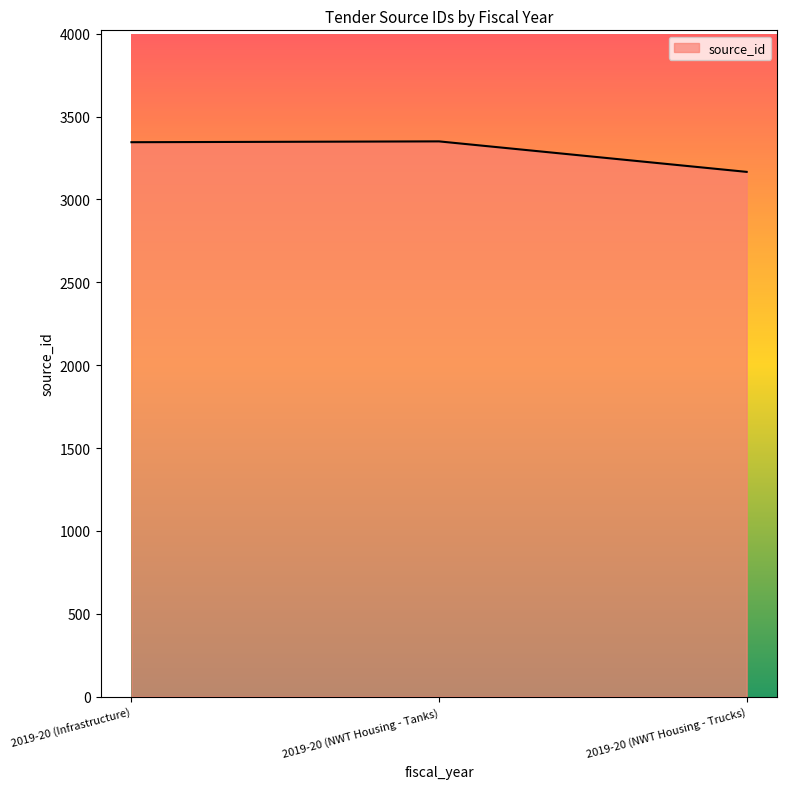

Is it true that the value at 2019-20 (Infrastructure) is 5194?

False